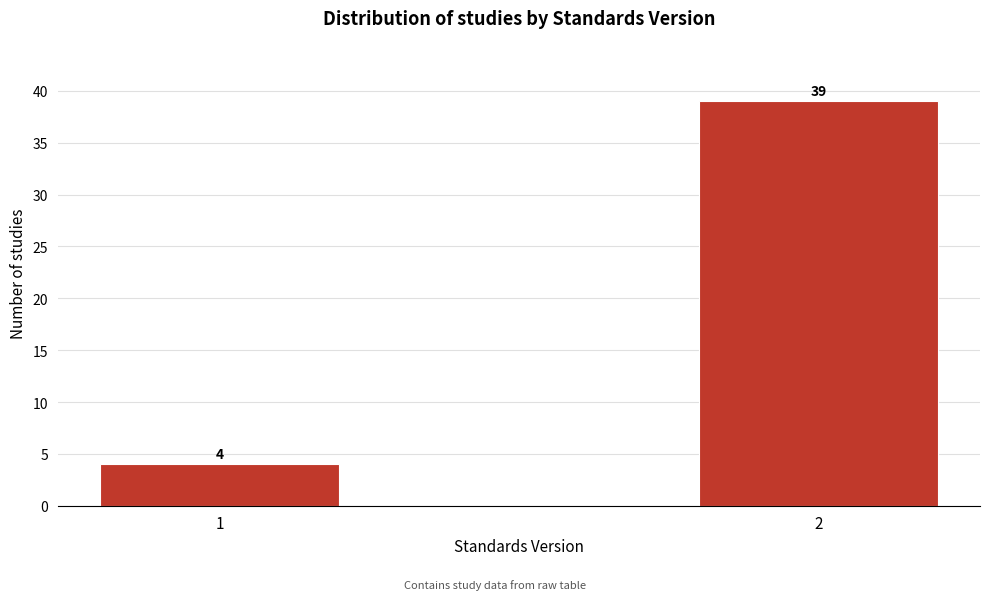

Reading left to right, list all the values displayed in this chart.

1=4	2=39